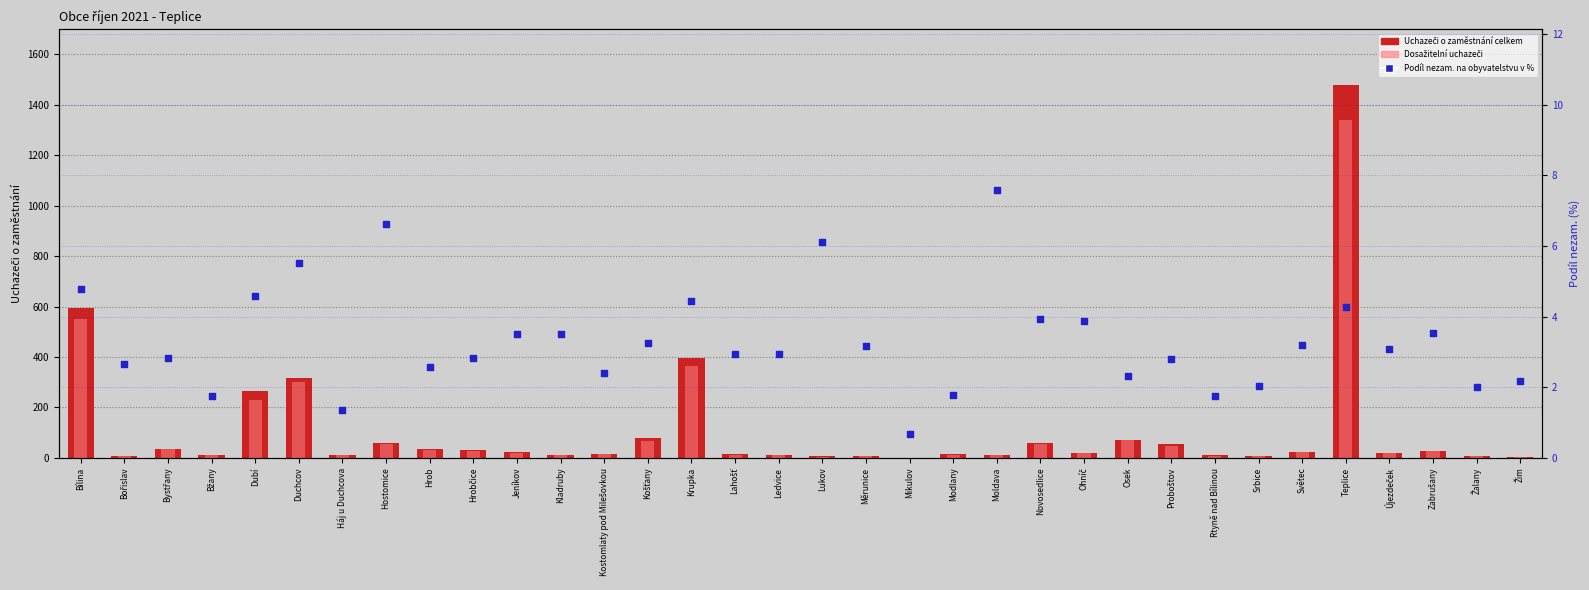

At which category is the sum across all series the highest?

Teplice